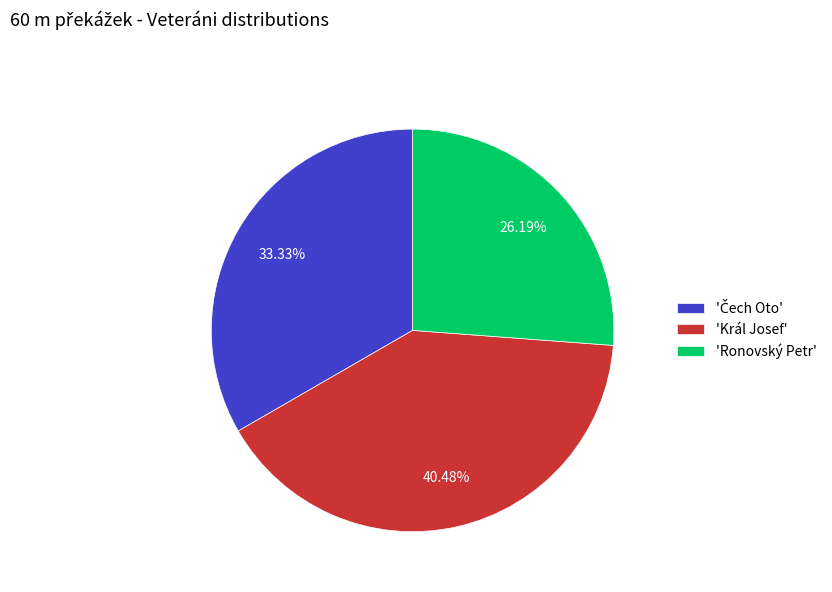

Which slice is the largest?

'Král Josef'